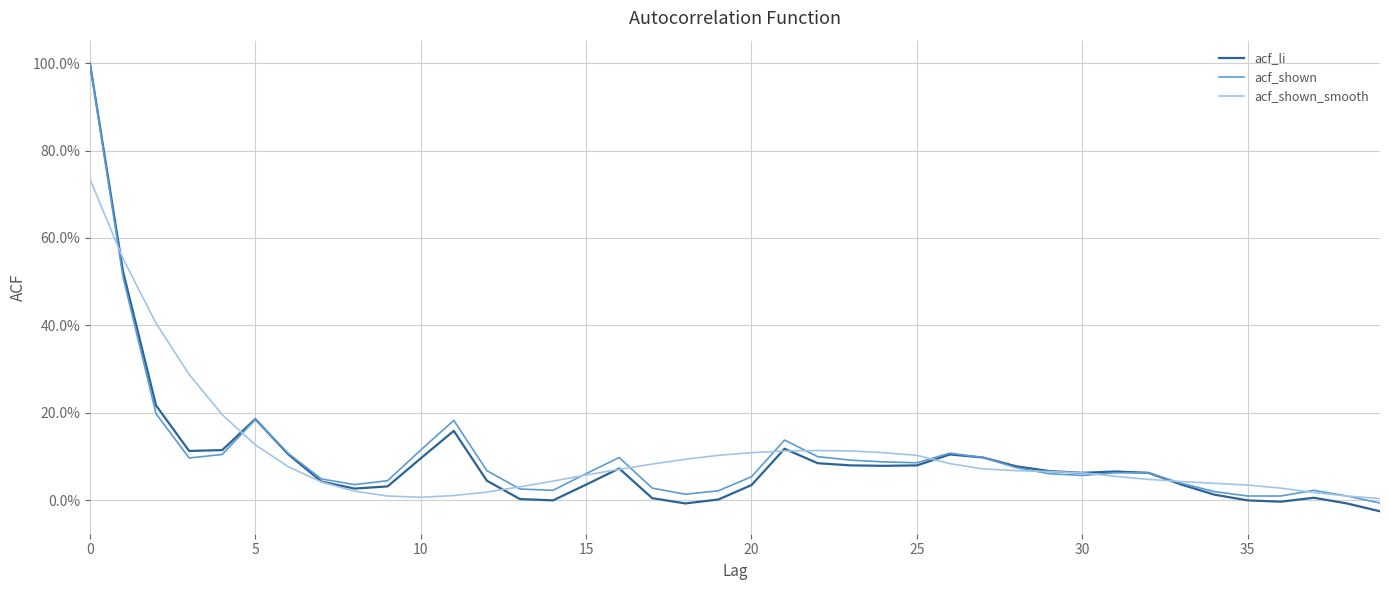

Reading right to left, what are all the values shown in this chart?

acf_li: -0.0	-0.0	0.0	-0.0	0.0	0.0	0.0	0.1	0.1	0.1	0.1	0.1	0.1	0.1	0.1	0.1	0.1	0.1	0.1	0.0	0.0	-0.0	0.0	0.1	0.0	-0.0	0.0	0.0	0.2	0.1	0.0	0.0	0.0	0.1	0.2	0.1	0.1	0.2	0.5	1.0
acf_shown: -0.0	0.0	0.0	0.0	0.0	0.0	0.0	0.1	0.1	0.1	0.1	0.1	0.1	0.1	0.1	0.1	0.1	0.1	0.1	0.1	0.0	0.0	0.0	0.1	0.1	0.0	0.0	0.1	0.2	0.1	0.0	0.0	0.0	0.1	0.2	0.1	0.1	0.2	0.5	1.0
acf_shown_smooth: 0.0	0.0	0.0	0.0	0.0	0.0	0.0	0.0	0.1	0.1	0.1	0.1	0.1	0.1	0.1	0.1	0.1	0.1	0.1	0.1	0.1	0.1	0.1	0.1	0.1	0.0	0.0	0.0	0.0	0.0	0.0	0.0	0.0	0.1	0.1	0.2	0.3	0.4	0.6	0.7